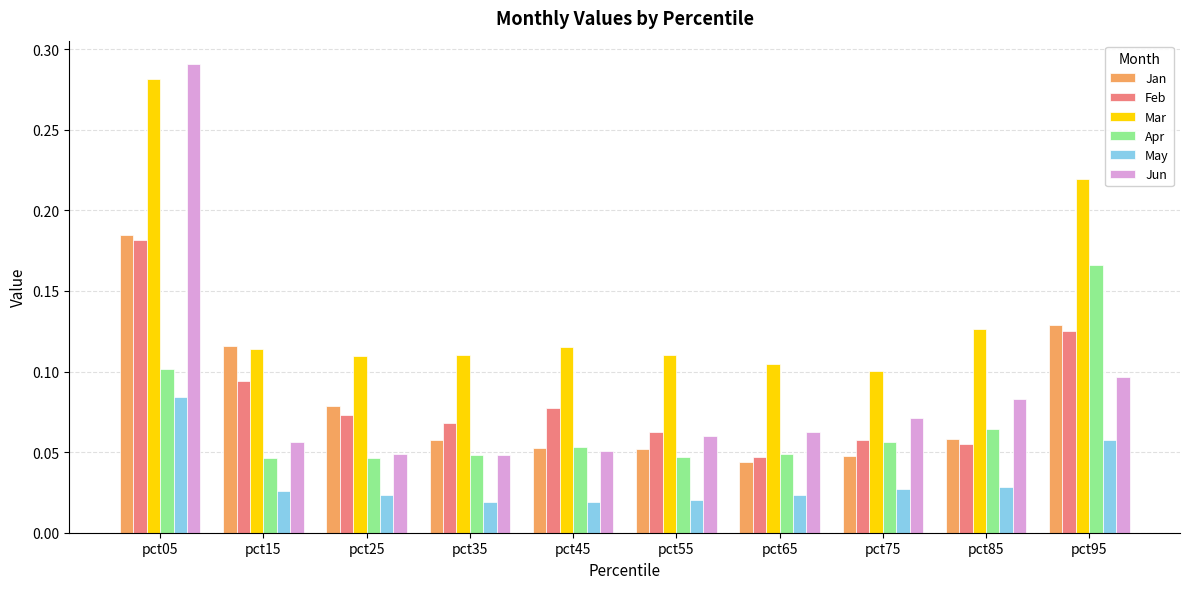

Which category has the highest value across all series?

pct05